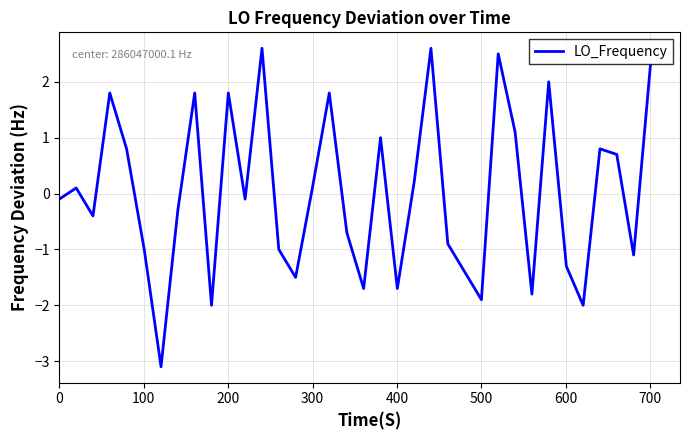

How many distinct data groups are displayed?

1